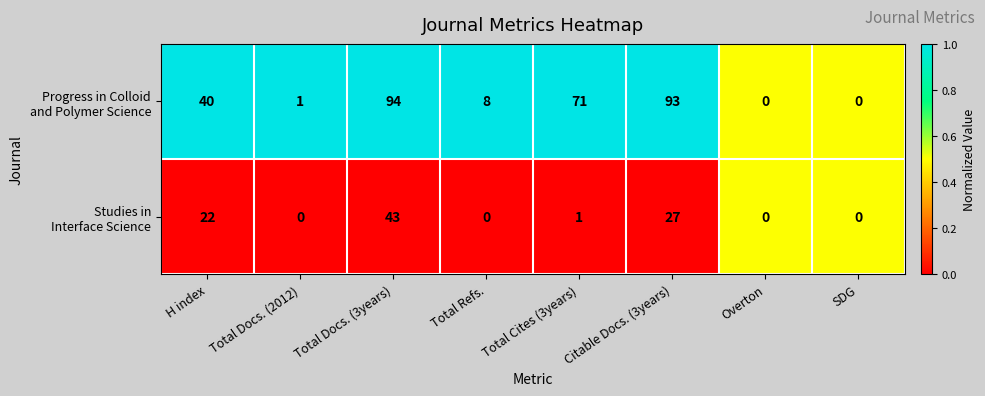

How many categories are shown in the chart?

8